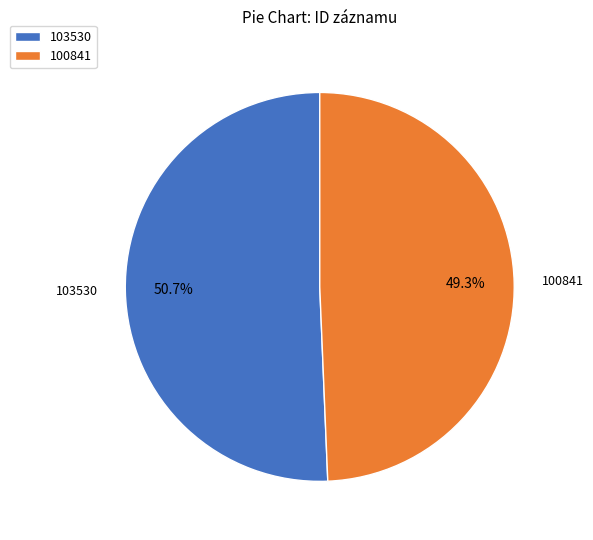

Rank the categories by value from lowest to highest.

100841, 103530